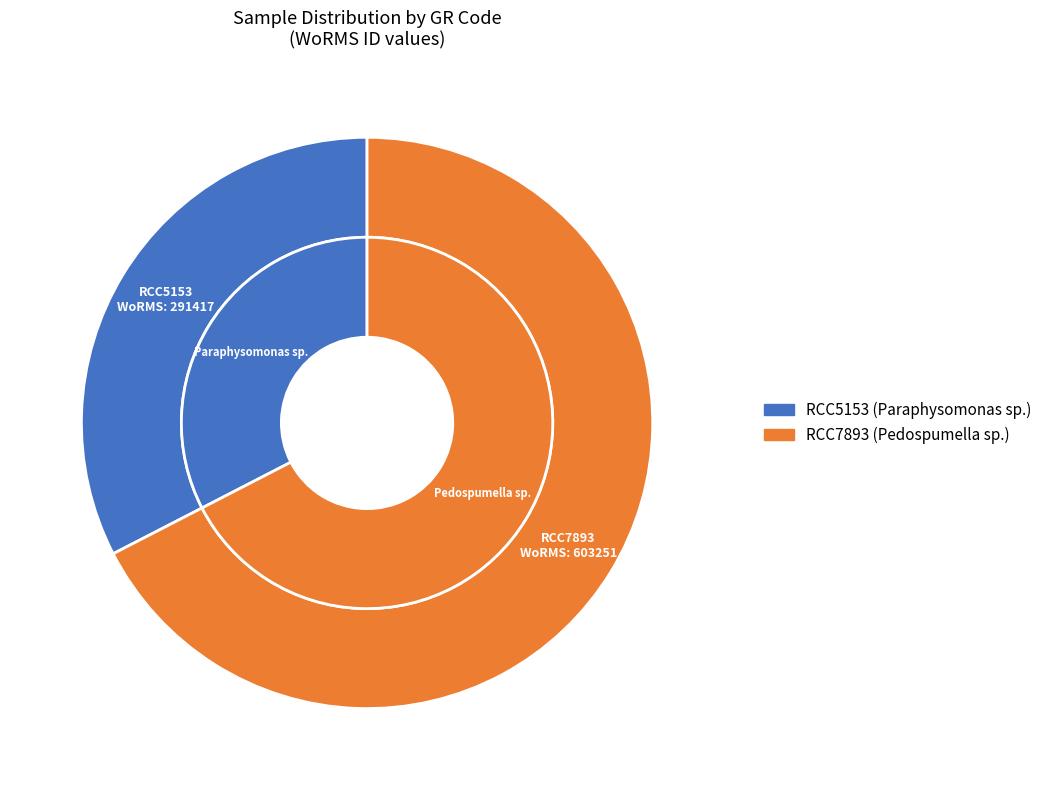

How many segments does this pie chart have?

2